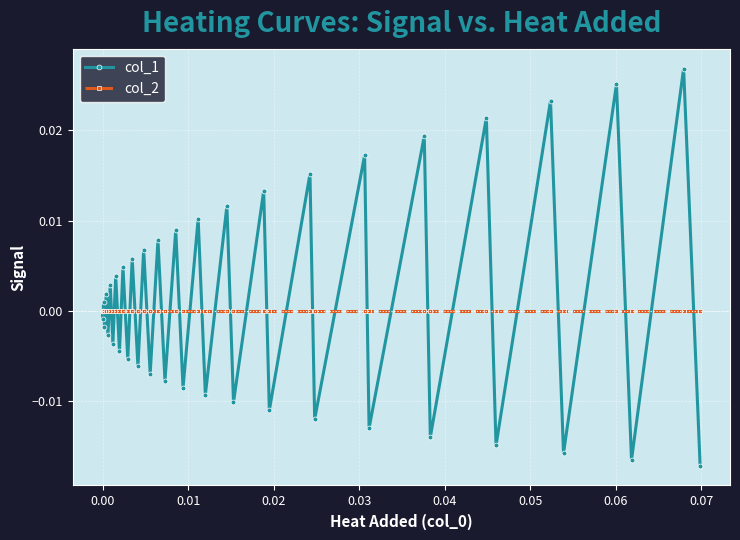

Which series has the widest spread of values?

col_1